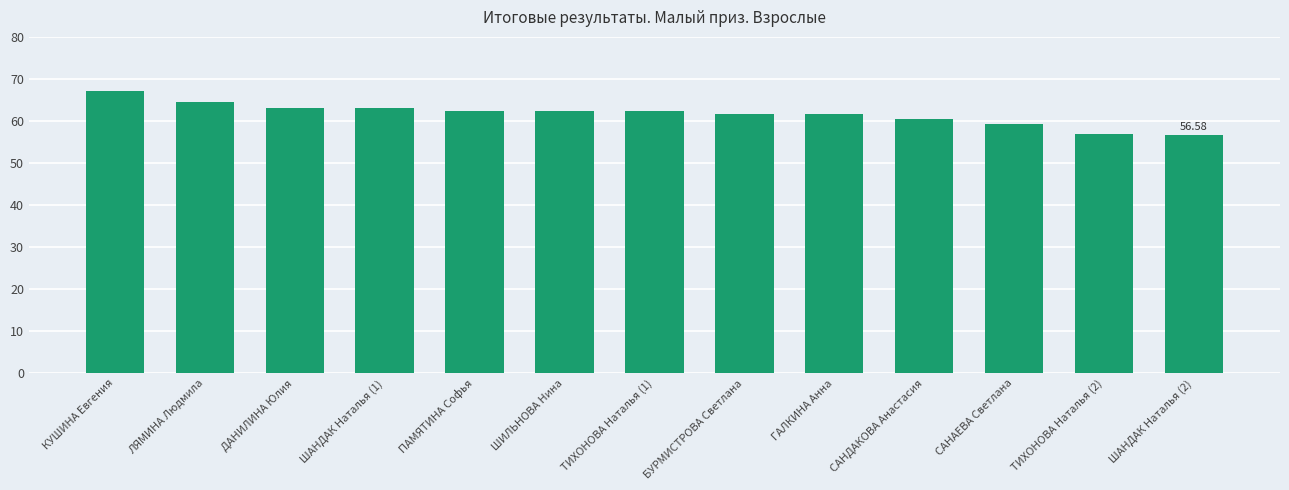

How many distinct data groups are displayed?

1